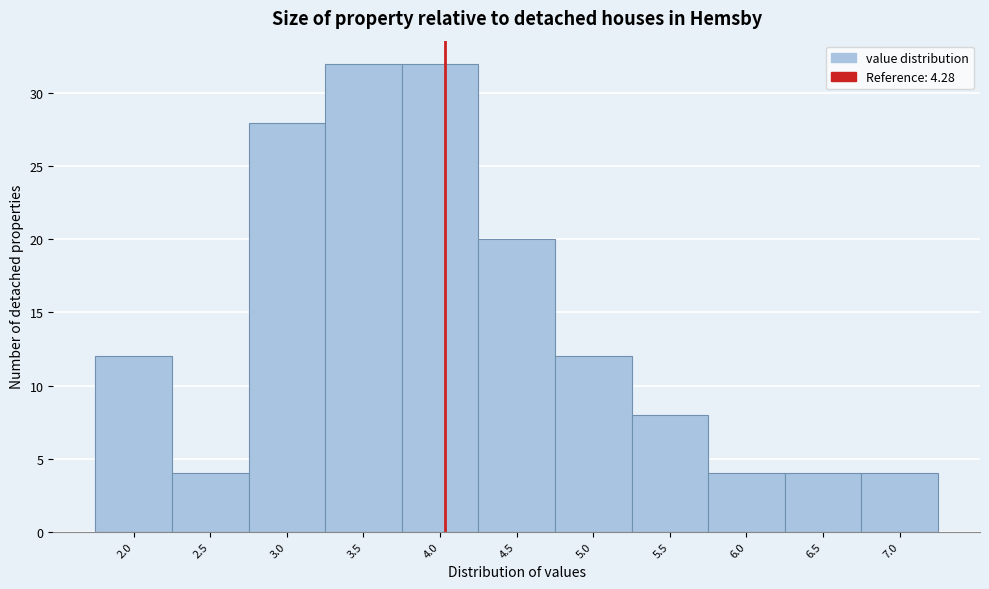

Reading right to left, extract all data points from this chart.

7.0=4	6.5=4	6.0=4	5.5=8	5.0=12	4.5=20	4.0=32	3.5=32	3.0=28	2.5=4	2.0=12